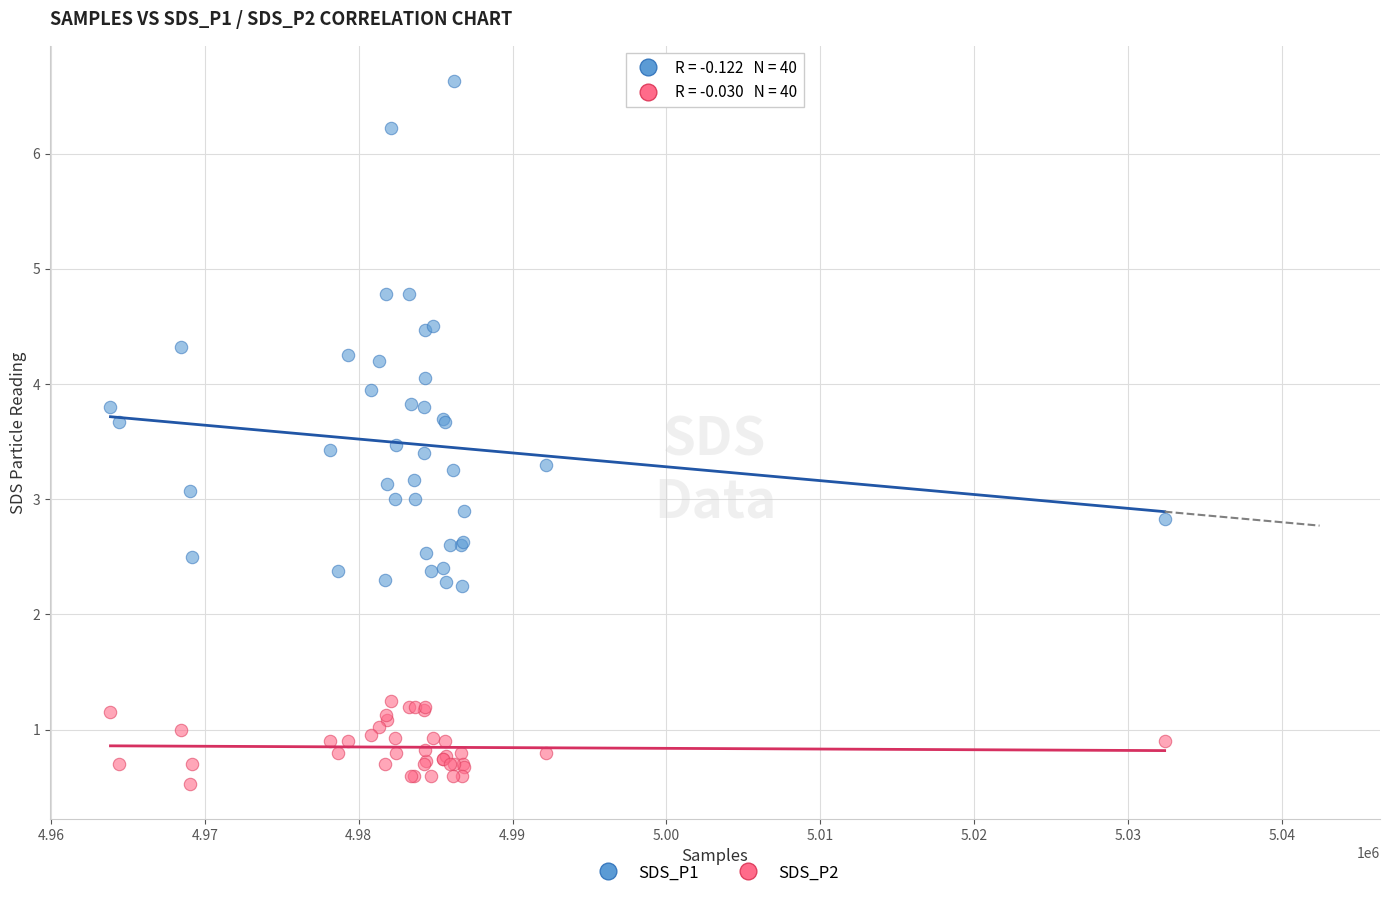

Which series contains the highest Y value?

SDS_P1